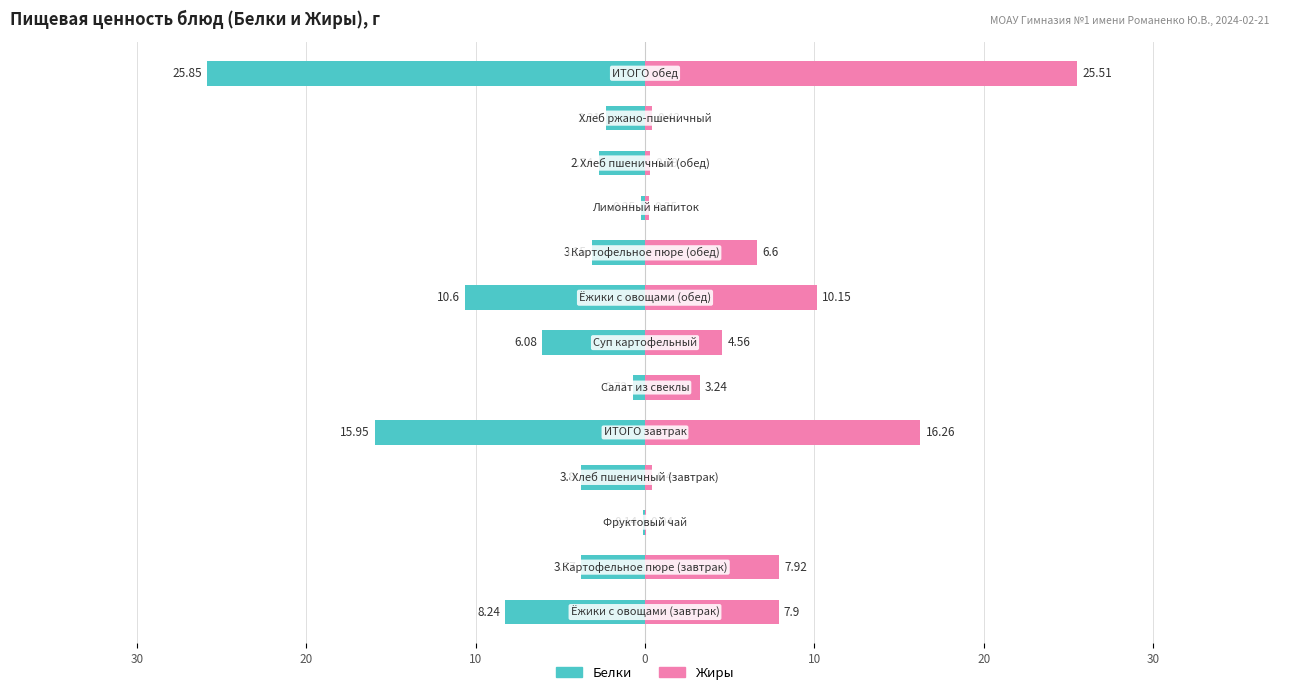

Count the number of categories in the chart.

13